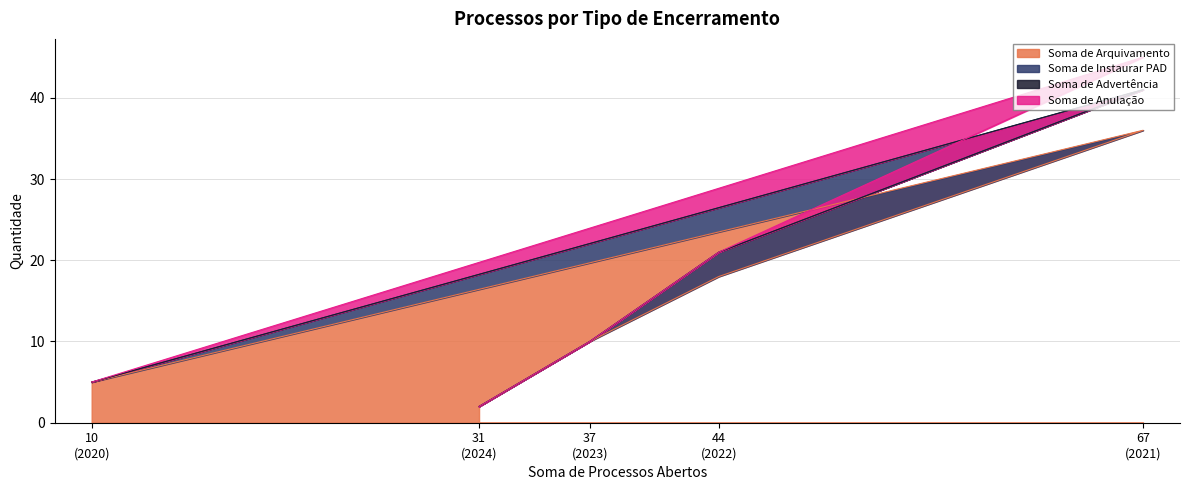

Which series changed the most between 2020 and 2023?

Soma de Arquivamento